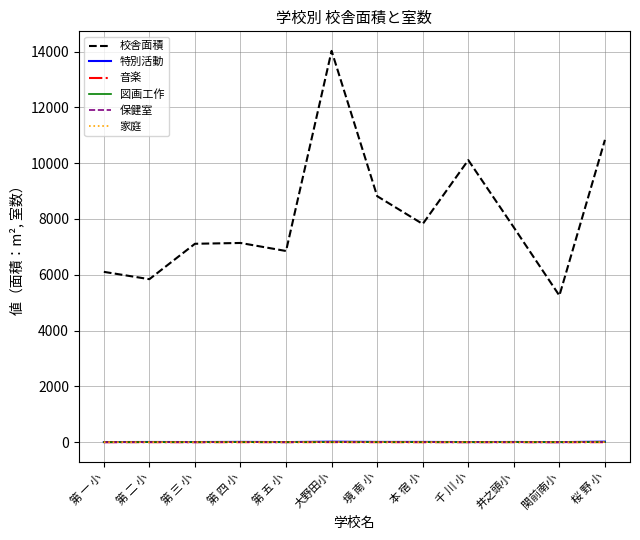

At how many categories does at least one series exceed 9617?

3